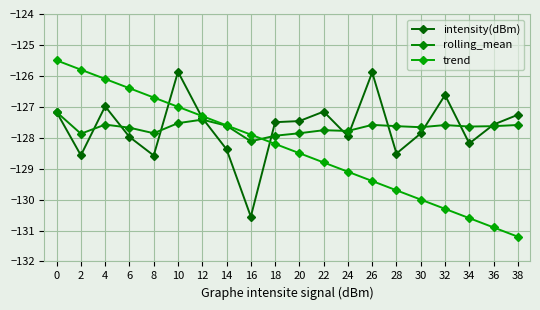

Where is intensity(dBm) nearest to the value -128?

6